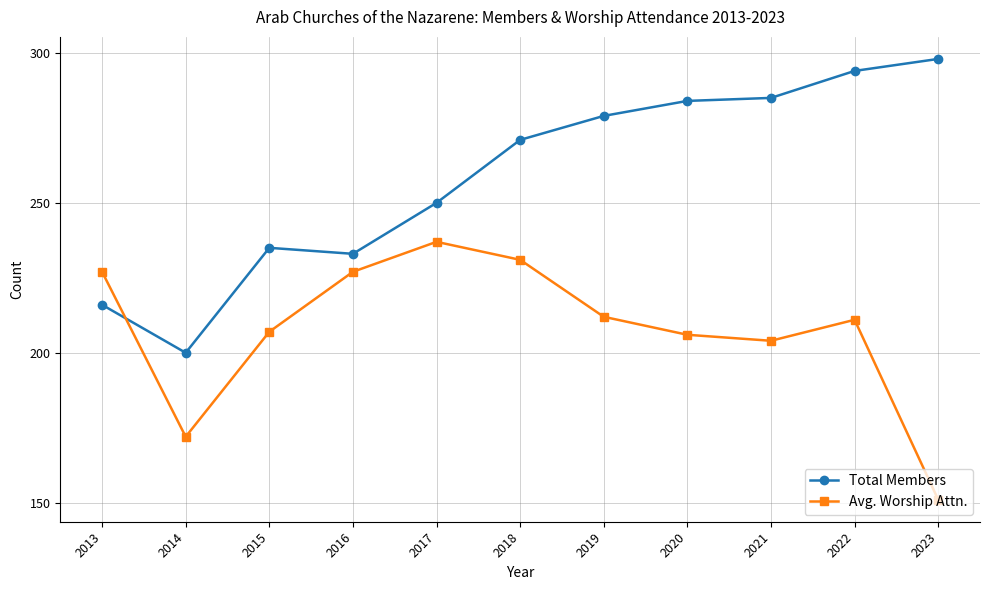

Reading left to right, what are all the values shown in this chart?

Total Members: 216	200	235	233	250	271	279	284	285	294	298
Avg. Worship Attn.: 227	172	207	227	237	231	212	206	204	211	151